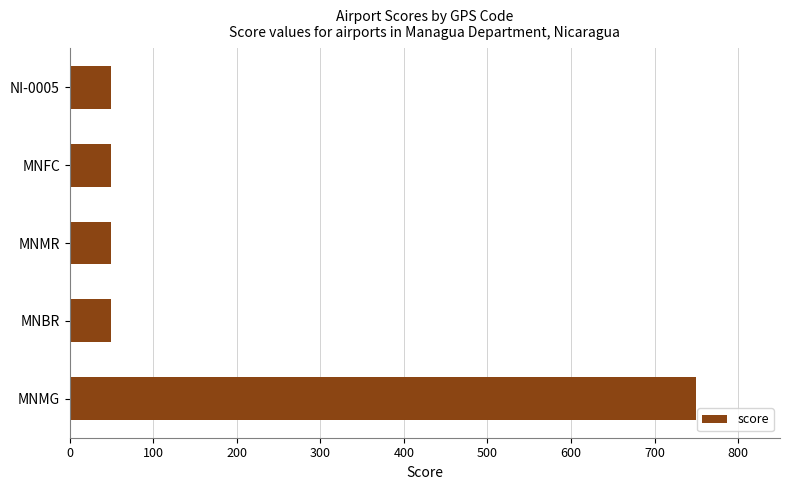

What is the greatest value displayed?

750